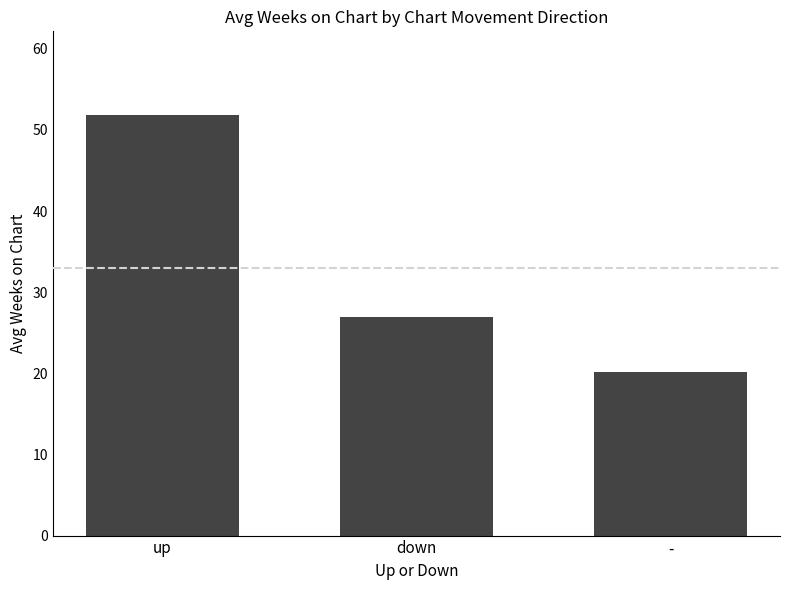

Is it true that the value at up is 51.8?

True